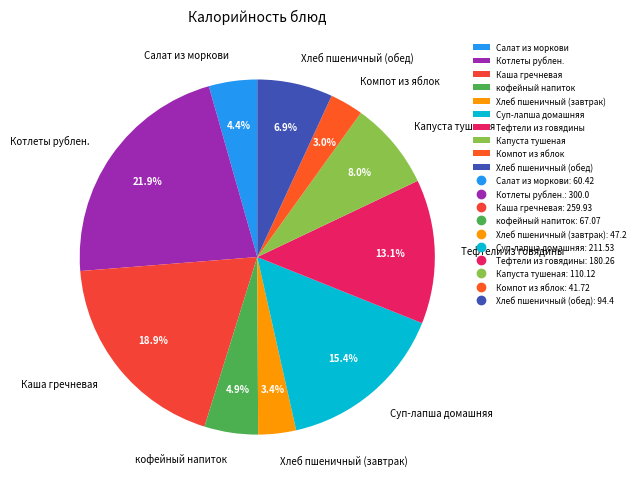

Is it true that Хлеб пшеничный (завтрак) is 3% of the pie?

True